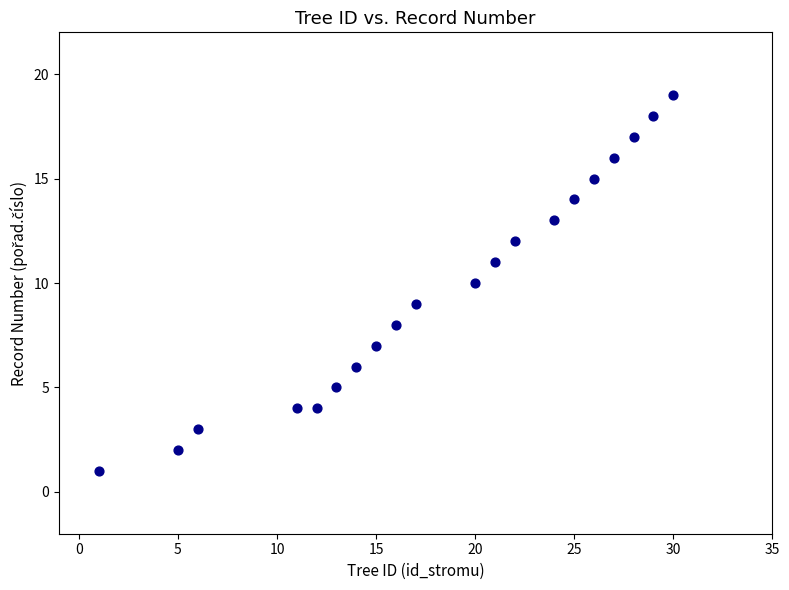

What is the range of X values (max minus min)?

29